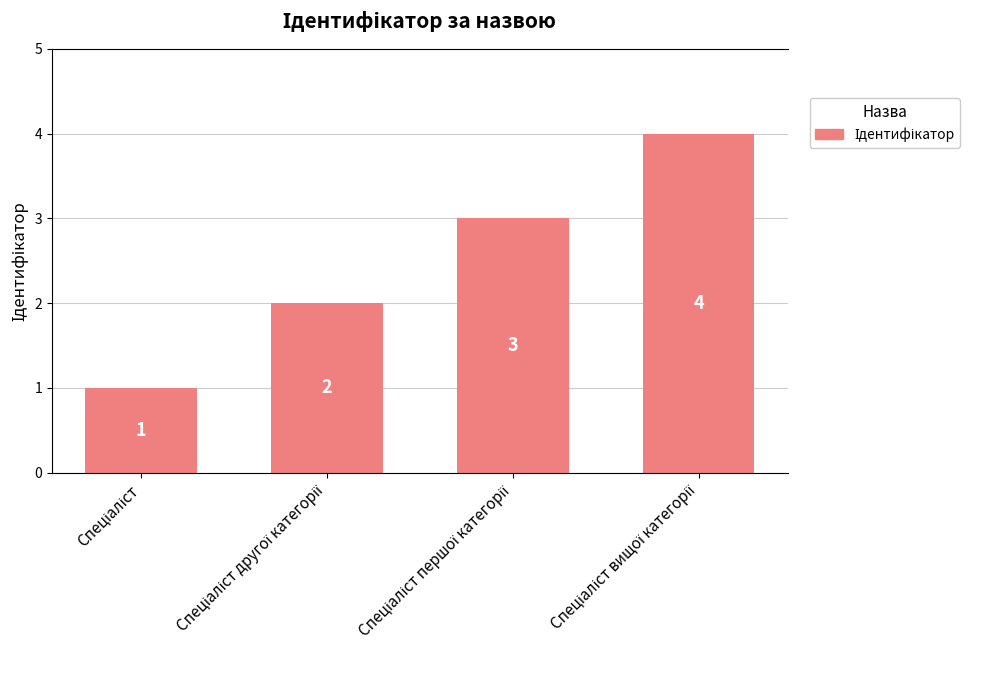

Count the values in the range 2 to 4.

3